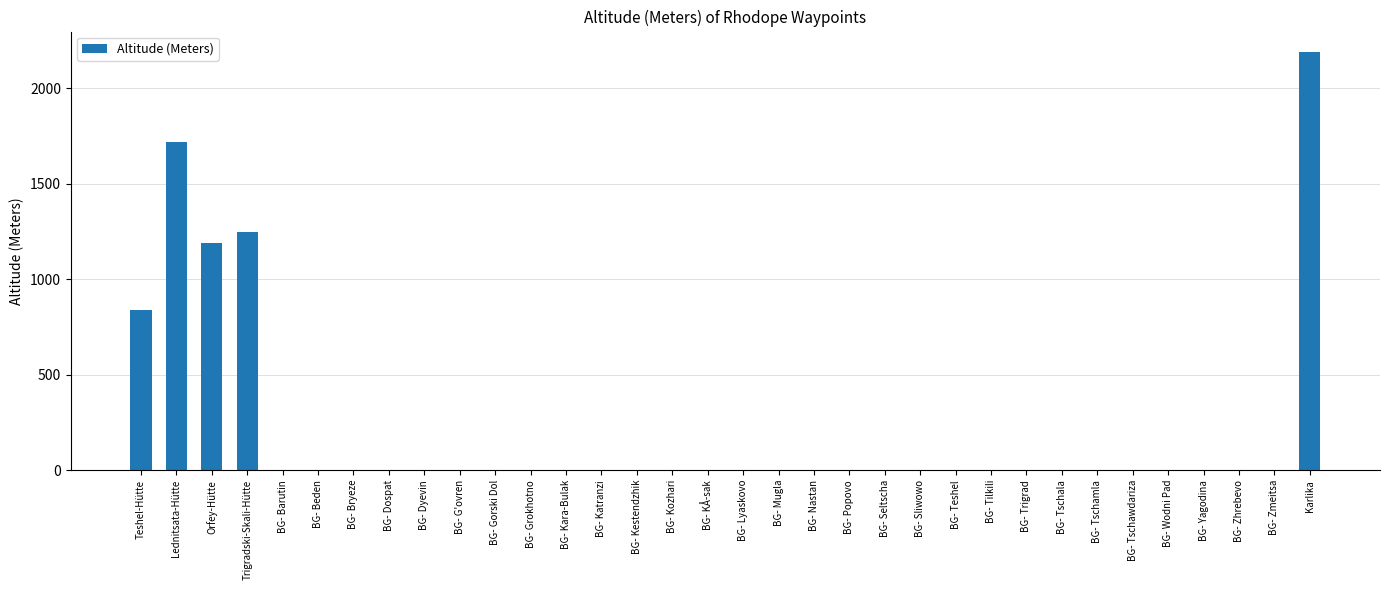

Does the chart contain stacked bars?

No